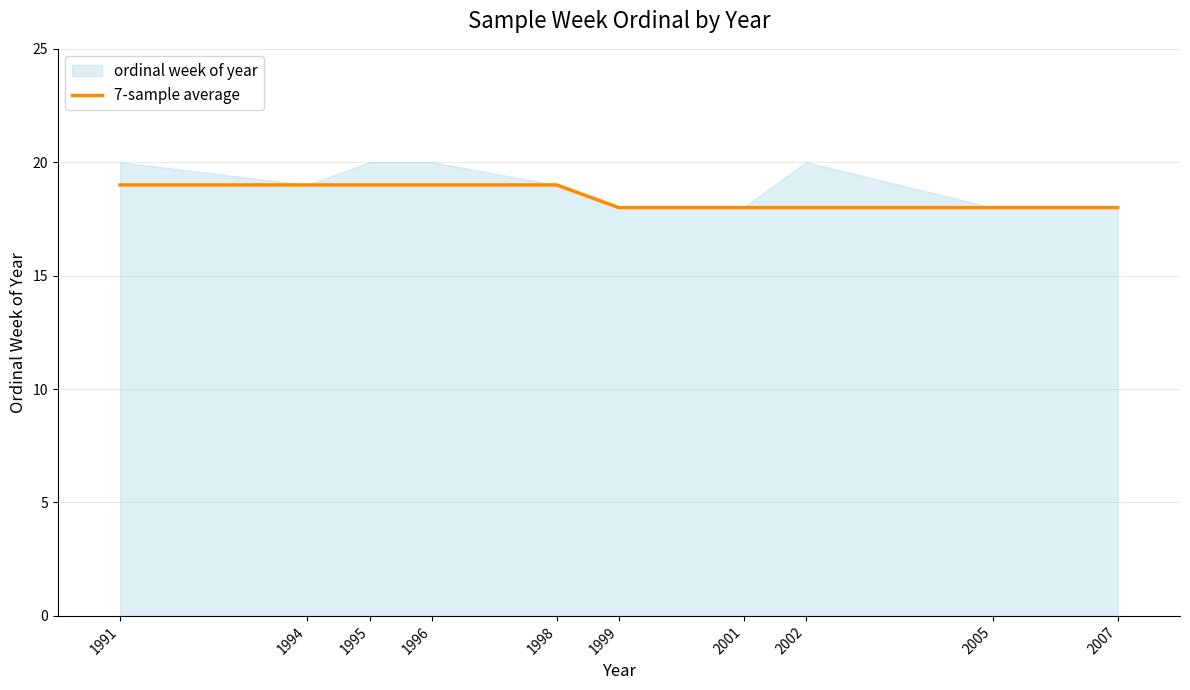

Reading left to right, extract all data points from this chart.

1991=19	1994=19	1995=19	1996=19	1998=19	1999=18	2001=18	2002=18	2005=18	2007=18